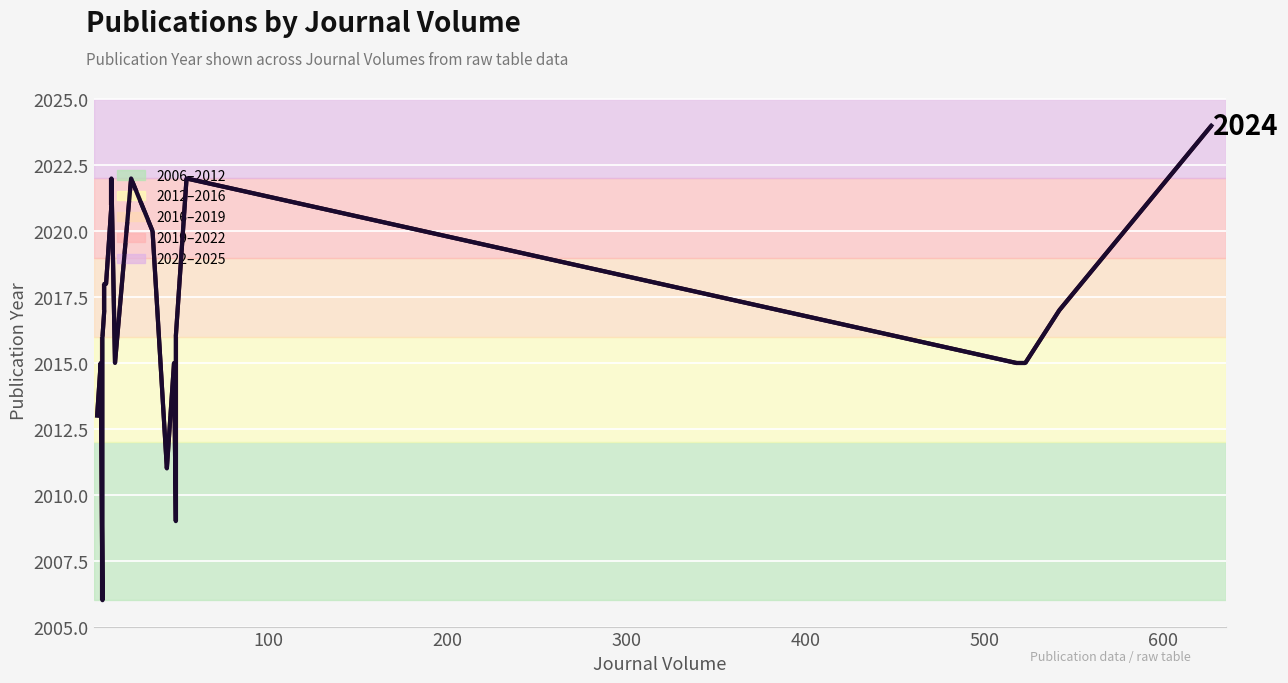

How many interior local peaks (higher than both neighbors) does the data have?

5